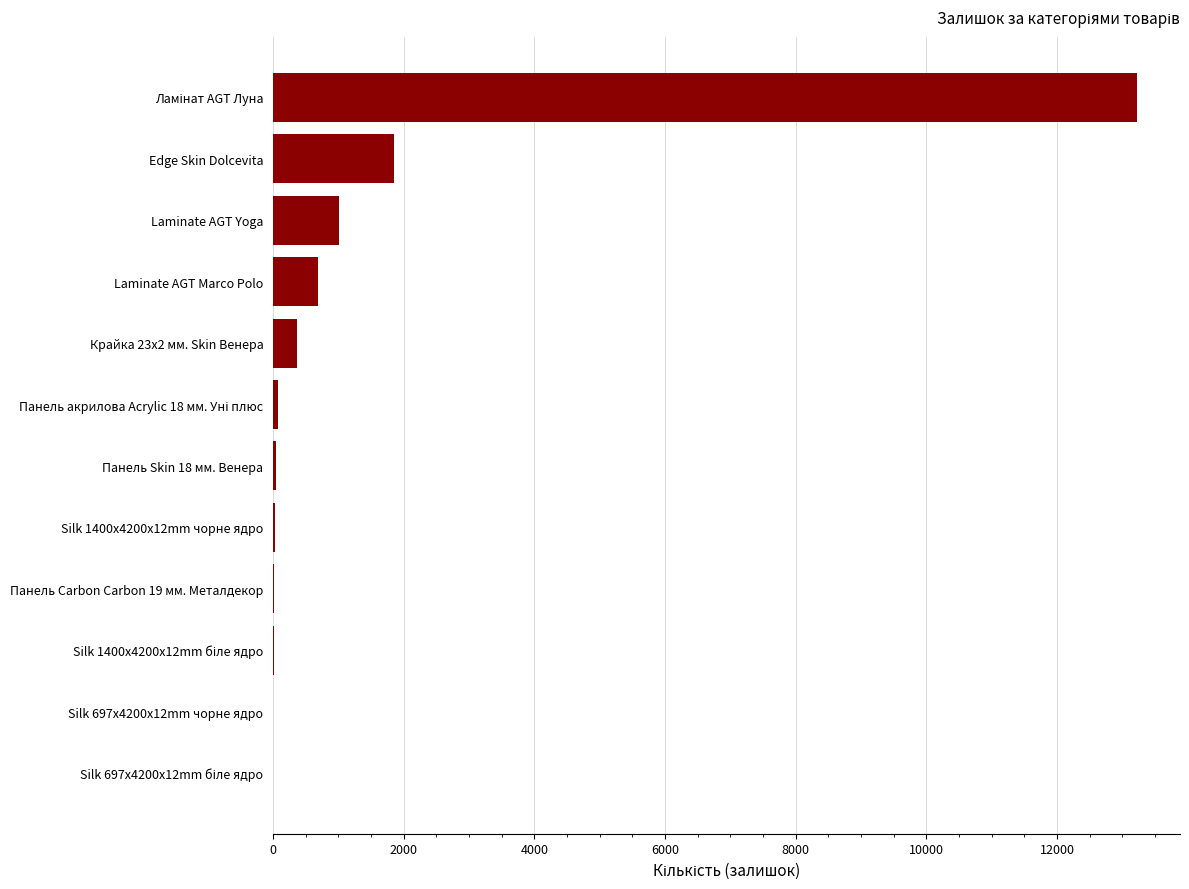

Count the number of categories in the chart.

12